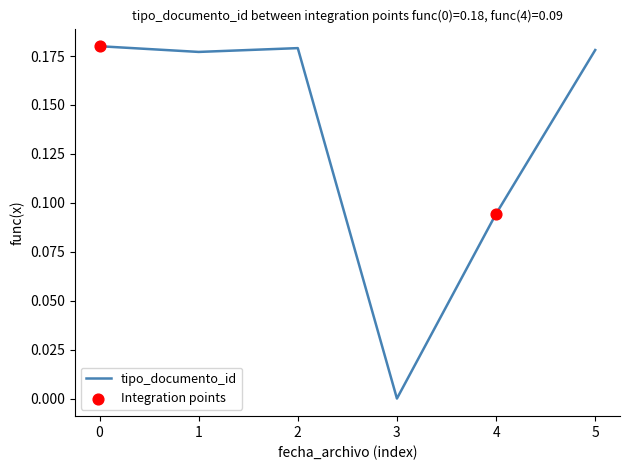

What is the sum of the values at 4 and 5?

0.3